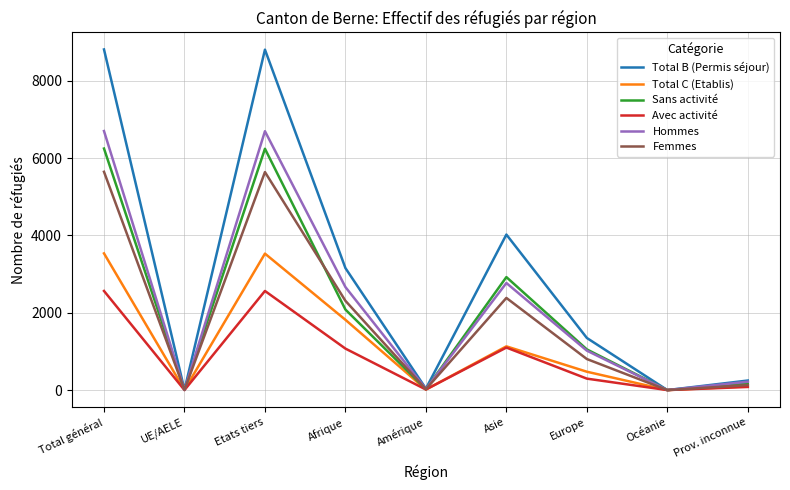

Where is the first local minimum for Total B (Permis séjour)?

UE/AELE